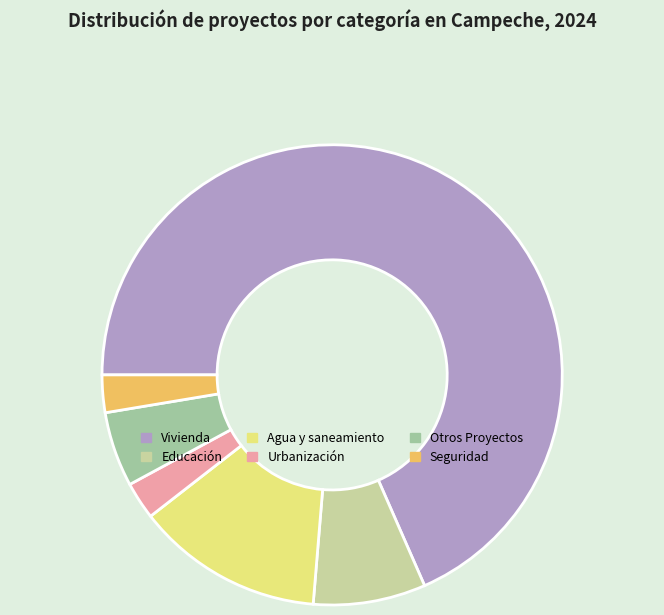

Which slice is the largest?

Vivienda